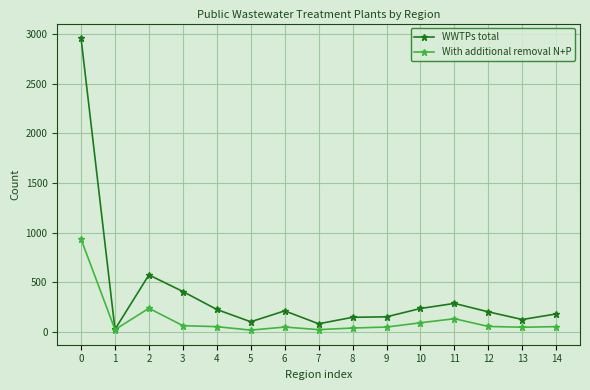

At which category does WWTPs total reach its first local valley?

1